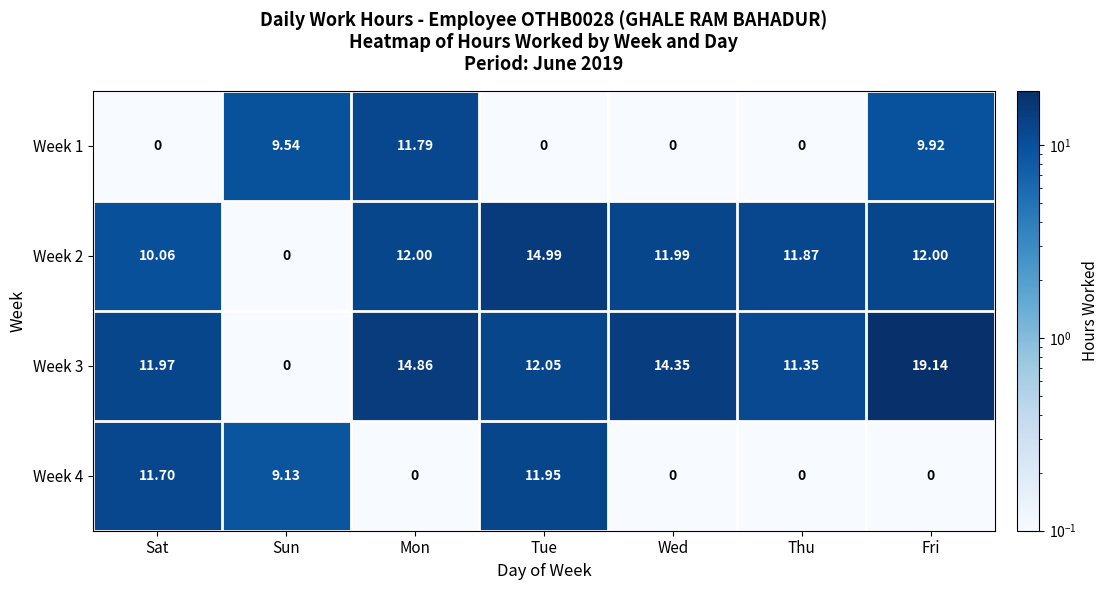

What is the maximum value shown in the chart?

19.1